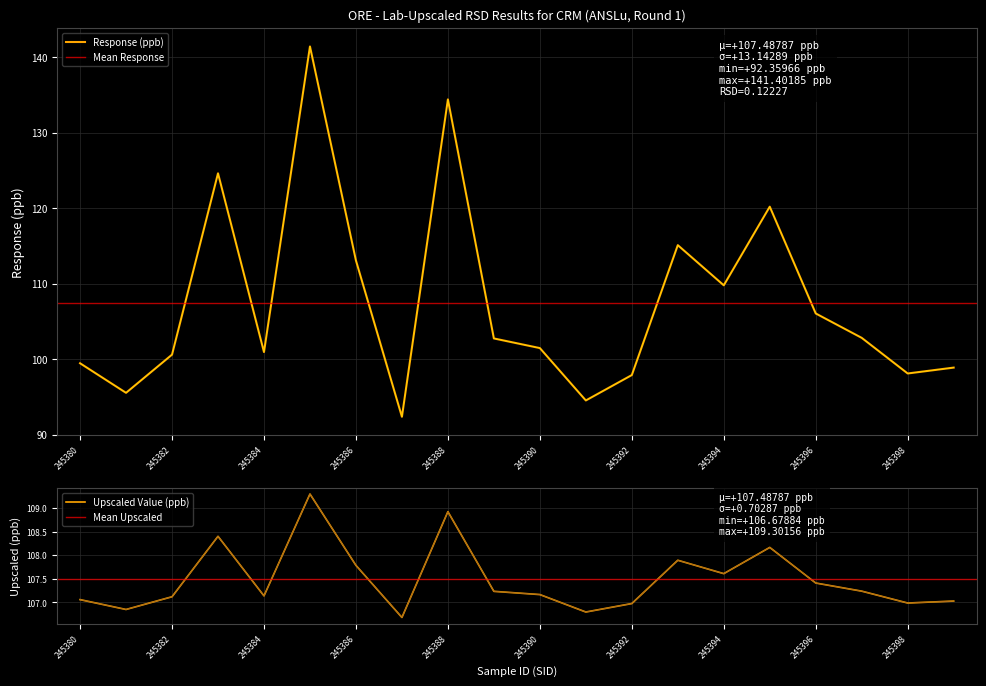

What is the difference between the maximum and minimum values in the Upscaled Value (ppb) series?

2.6